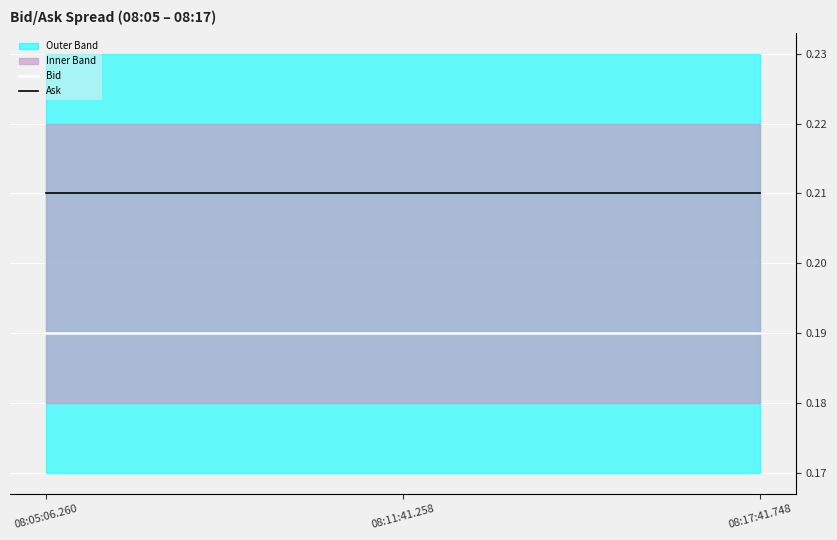

Reading left to right, list all the values displayed in this chart.

Bid: 08:05:06.260=0.2	08:11:41.258=0.2	08:17:41.748=0.2
Ask: 08:05:06.260=0.2	08:11:41.258=0.2	08:17:41.748=0.2